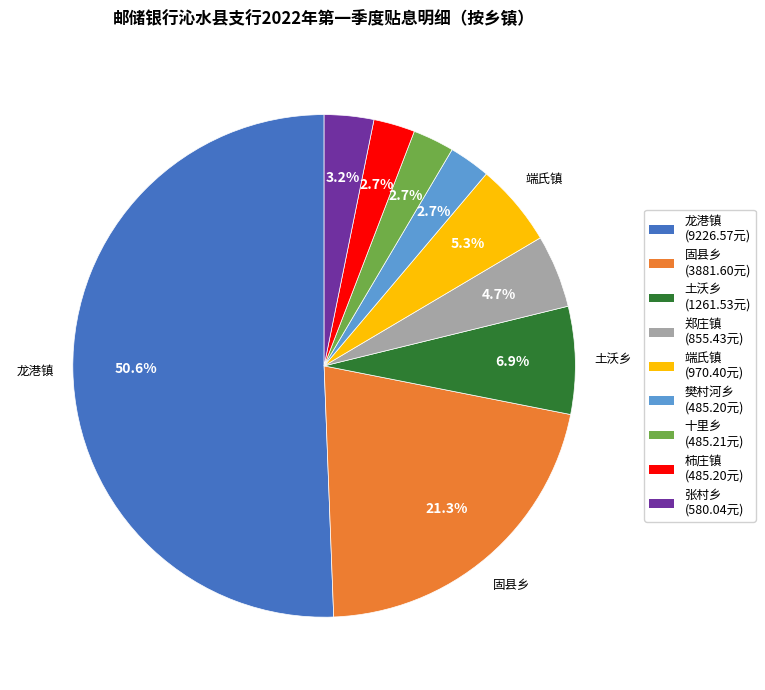

Which category has the biggest portion of the pie?

龙港镇